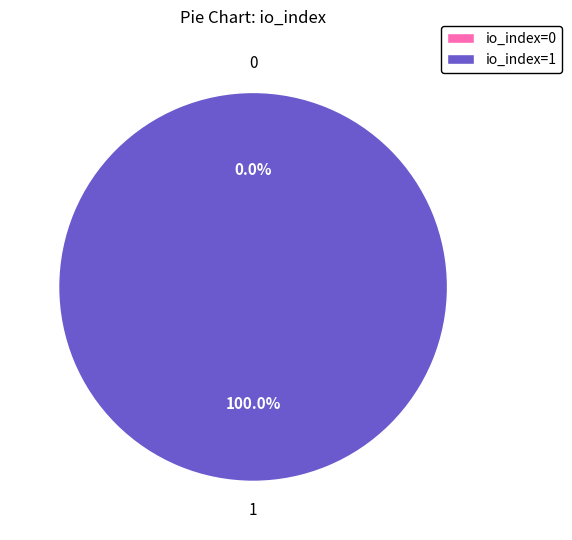

What is the largest slice in the pie chart?

io_index=1